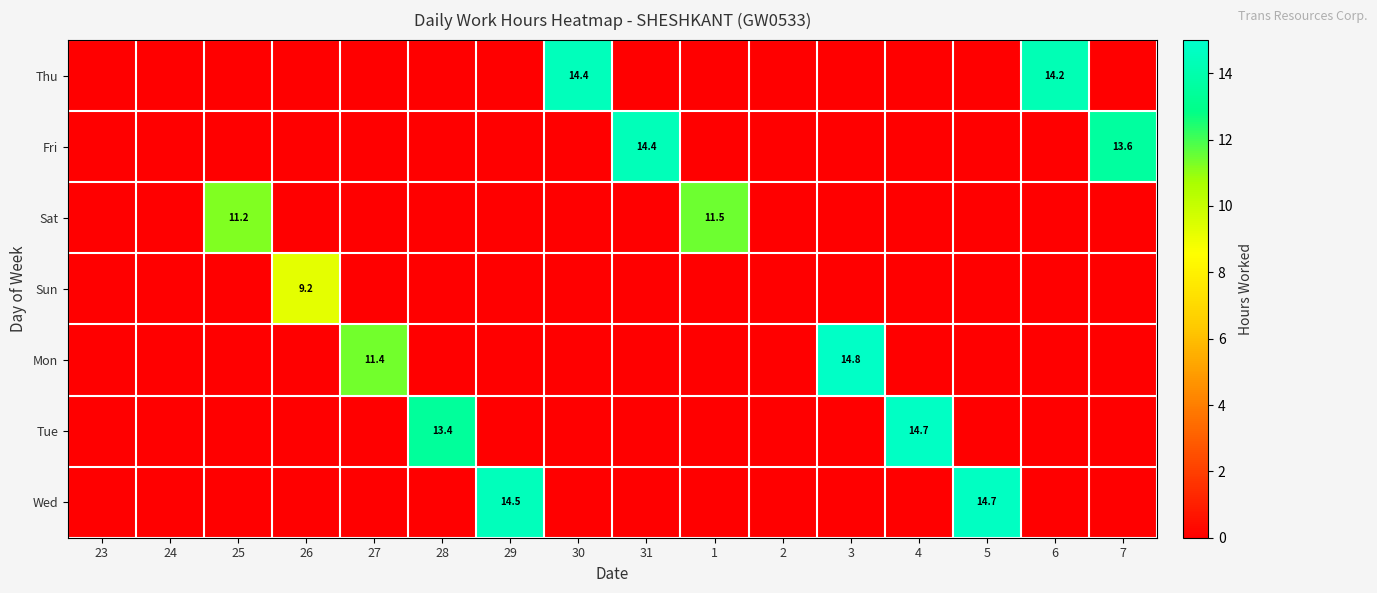

The value of Tue at 26 is 0.0. True or false?

True